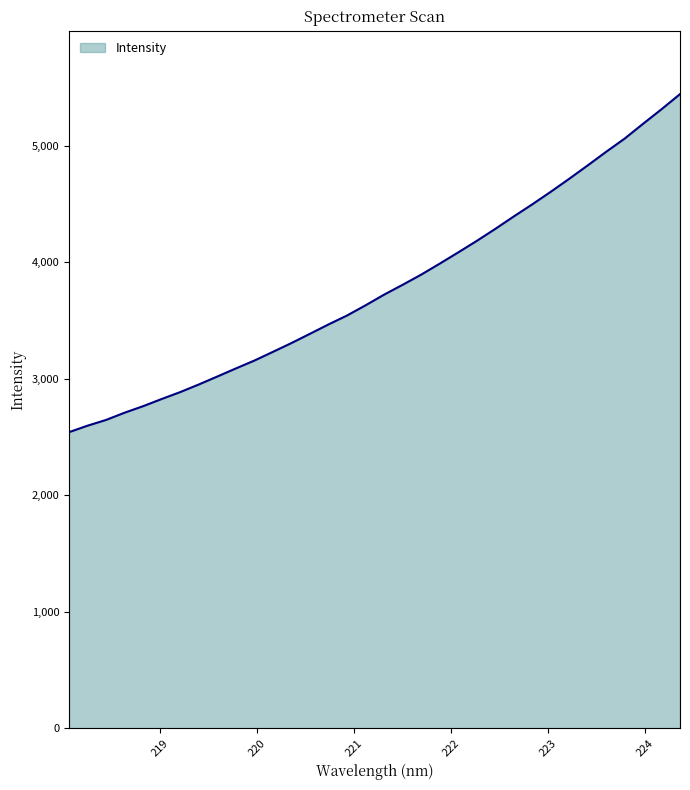

What is the difference between the maximum and minimum values?

2903.1